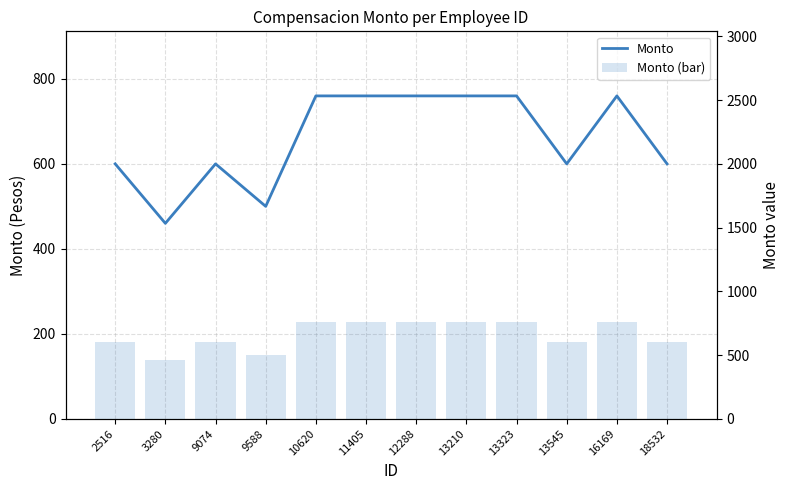

True or false: Monto has a value of 600 at 9074.

True